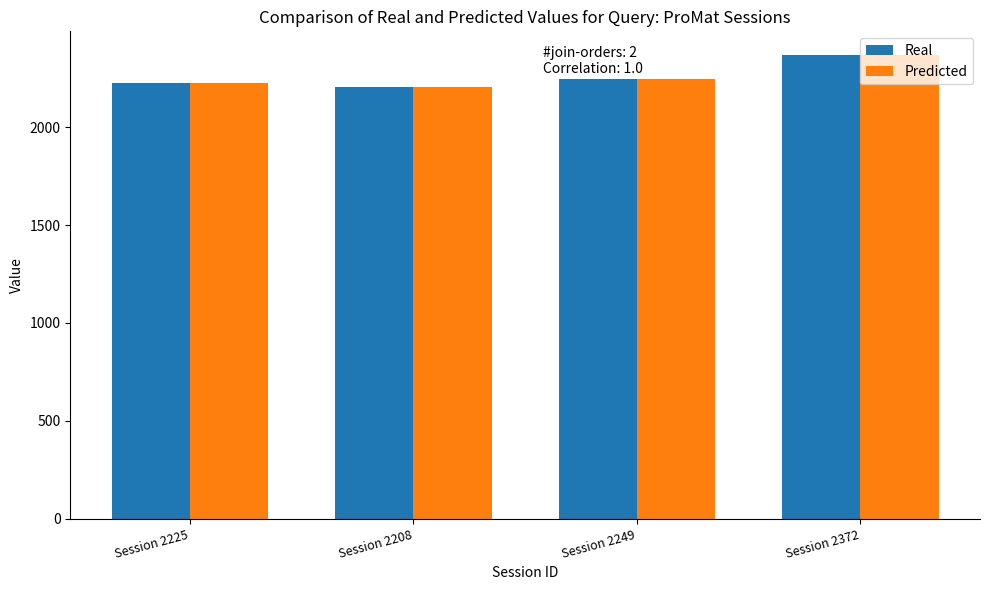

Is it true that Predicted equals 3093 at Session 2225?

False